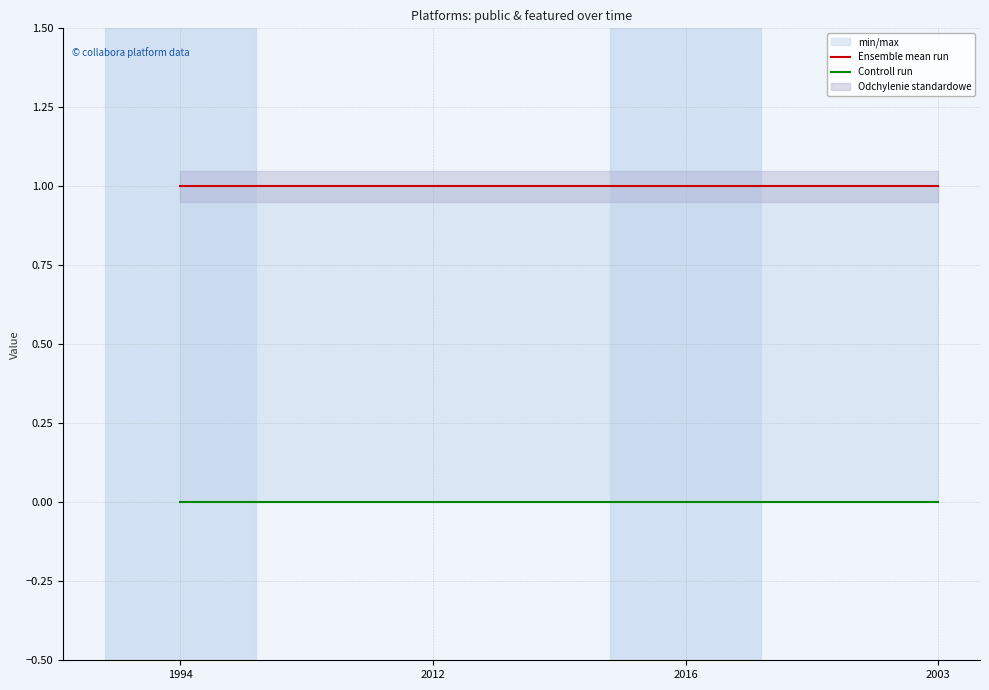

What is the total value across all series at 2003?

1